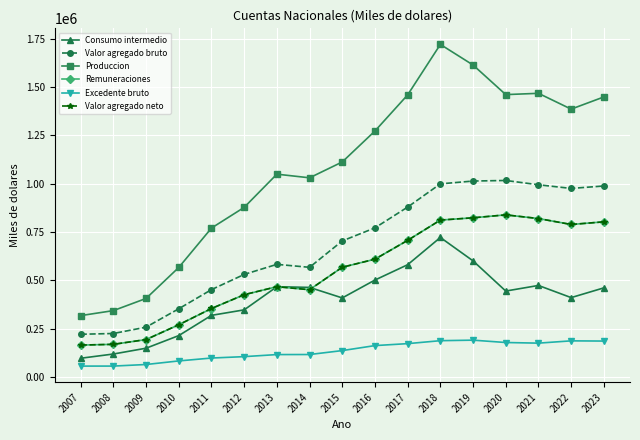

The value of Consumo intermedio at 2009 is 148482. True or false?

True